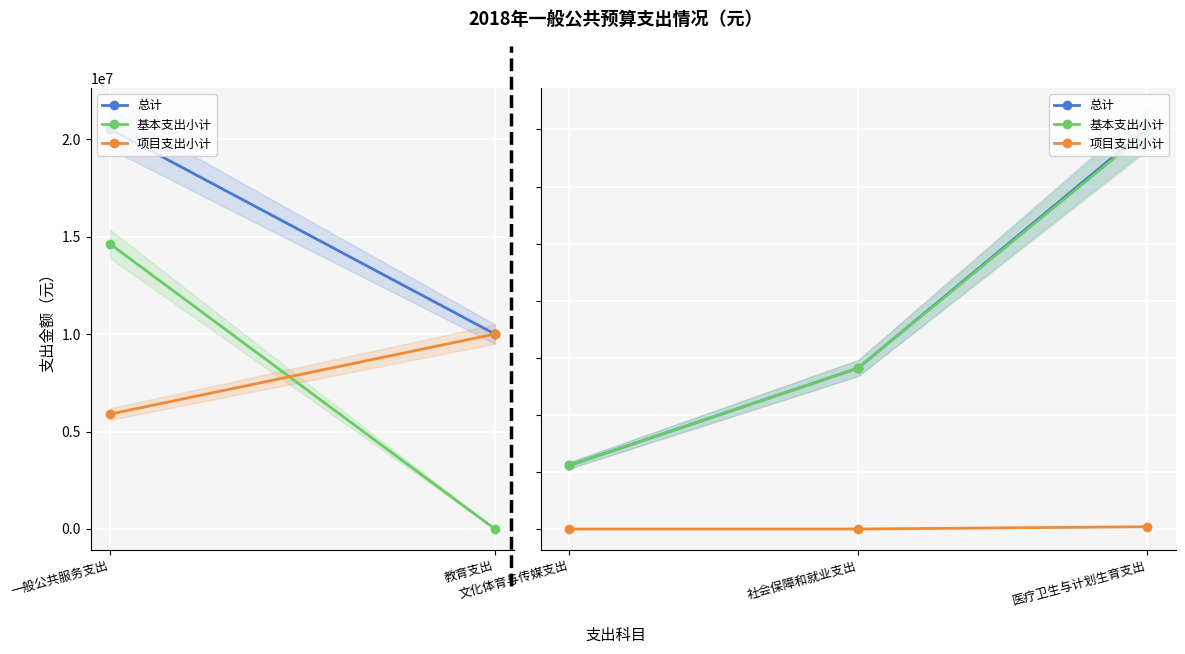

Is it true that 基本支出小计 equals 351731.0 at 文化体育与传媒支出?

False